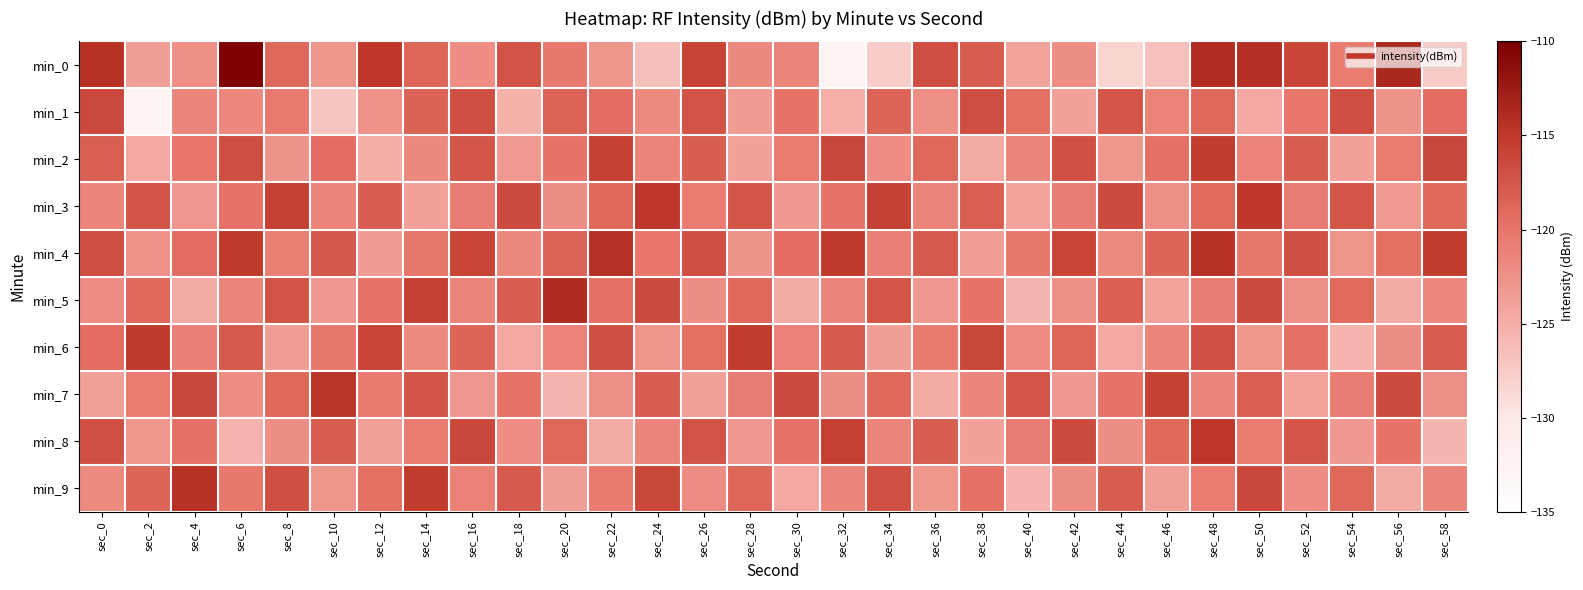

Reading left to right, what are all the values shown in this chart?

min_0: sec_0=-114.4	sec_2=-123.7	sec_4=-122.3	sec_6=-110.2	sec_8=-118.9	sec_10=-122.8	sec_12=-114.8	sec_14=-118.8	sec_16=-122.2	sec_18=-117.3	sec_20=-120.3	sec_22=-122.7	sec_24=-126.5	sec_26=-115.9	sec_28=-121.8	sec_30=-121.5	sec_32=-132.4	sec_34=-127.7	sec_36=-116.8	sec_38=-118.1	sec_40=-124.1	sec_42=-122.3	sec_44=-128.3	sec_46=-126.7	sec_48=-114.0	sec_50=-114.2	sec_52=-116.1	sec_54=-120.6	sec_56=-113.6	sec_58=-127.6
min_1: sec_0=-116.4	sec_2=-132.4	sec_4=-121.5	sec_6=-121.6	sec_8=-120.4	sec_10=-127.0	sec_12=-122.5	sec_14=-118.4	sec_16=-117.0	sec_18=-125.4	sec_20=-118.6	sec_22=-119.3	sec_24=-121.9	sec_26=-117.2	sec_28=-123.5	sec_30=-119.9	sec_32=-125.1	sec_34=-118.7	sec_36=-122.3	sec_38=-116.8	sec_40=-119.6	sec_42=-123.9	sec_44=-117.5	sec_46=-121.2	sec_48=-118.9	sec_50=-124.6	sec_52=-120.1	sec_54=-116.9	sec_56=-122.7	sec_58=-119.3
min_2: sec_0=-118.2	sec_2=-124.6	sec_4=-120.1	sec_6=-116.9	sec_8=-122.7	sec_10=-119.3	sec_12=-125.0	sec_14=-121.8	sec_16=-117.5	sec_18=-123.2	sec_20=-119.9	sec_22=-115.7	sec_24=-121.5	sec_26=-118.1	sec_28=-123.9	sec_30=-120.6	sec_32=-116.3	sec_34=-122.1	sec_36=-118.9	sec_38=-124.7	sec_40=-121.3	sec_42=-117.1	sec_44=-122.9	sec_46=-119.7	sec_48=-115.5	sec_50=-121.2	sec_52=-118.0	sec_54=-123.8	sec_56=-120.6	sec_58=-116.3
min_3: sec_0=-121.5	sec_2=-117.2	sec_4=-123.0	sec_6=-119.8	sec_8=-115.6	sec_10=-121.3	sec_12=-118.1	sec_14=-123.9	sec_16=-120.7	sec_18=-116.5	sec_20=-122.2	sec_22=-119.0	sec_24=-114.8	sec_26=-120.6	sec_28=-117.3	sec_30=-123.1	sec_32=-119.9	sec_34=-115.7	sec_36=-121.5	sec_38=-118.2	sec_40=-124.0	sec_42=-120.8	sec_44=-116.6	sec_46=-122.3	sec_48=-119.1	sec_50=-114.9	sec_52=-120.7	sec_54=-117.5	sec_56=-123.2	sec_58=-119.0
min_4: sec_0=-116.8	sec_2=-122.6	sec_4=-119.3	sec_6=-115.1	sec_8=-120.9	sec_10=-117.7	sec_12=-123.5	sec_14=-120.2	sec_16=-116.0	sec_18=-121.8	sec_20=-118.6	sec_22=-114.3	sec_24=-120.1	sec_26=-116.9	sec_28=-122.7	sec_30=-119.5	sec_32=-115.2	sec_34=-121.0	sec_36=-117.8	sec_38=-123.6	sec_40=-120.3	sec_42=-116.1	sec_44=-121.9	sec_46=-118.7	sec_48=-114.5	sec_50=-120.2	sec_52=-117.0	sec_54=-122.8	sec_56=-119.6	sec_58=-115.3
min_5: sec_0=-122.1	sec_2=-118.9	sec_4=-124.7	sec_6=-121.5	sec_8=-117.2	sec_10=-123.0	sec_12=-119.8	sec_14=-115.6	sec_16=-121.3	sec_18=-118.1	sec_20=-113.9	sec_22=-119.7	sec_24=-116.5	sec_26=-122.2	sec_28=-119.0	sec_30=-124.8	sec_32=-121.6	sec_34=-117.3	sec_36=-123.1	sec_38=-119.9	sec_40=-125.7	sec_42=-122.5	sec_44=-118.2	sec_46=-124.0	sec_48=-120.8	sec_50=-116.6	sec_52=-122.3	sec_54=-119.1	sec_56=-124.9	sec_58=-121.7
min_6: sec_0=-119.5	sec_2=-115.2	sec_4=-121.0	sec_6=-117.8	sec_8=-123.6	sec_10=-120.3	sec_12=-116.1	sec_14=-121.9	sec_16=-118.7	sec_18=-124.5	sec_20=-121.2	sec_22=-117.0	sec_24=-122.8	sec_26=-119.6	sec_28=-115.3	sec_30=-121.1	sec_32=-117.9	sec_34=-123.7	sec_36=-120.5	sec_38=-116.2	sec_40=-122.0	sec_42=-118.8	sec_44=-124.6	sec_46=-121.3	sec_48=-117.1	sec_50=-122.9	sec_52=-119.7	sec_54=-125.5	sec_56=-122.2	sec_58=-118.0
min_7: sec_0=-123.8	sec_2=-120.6	sec_4=-116.3	sec_6=-122.1	sec_8=-118.9	sec_10=-114.7	sec_12=-120.5	sec_14=-117.2	sec_16=-123.0	sec_18=-119.8	sec_20=-125.6	sec_22=-122.3	sec_24=-118.1	sec_26=-123.9	sec_28=-120.7	sec_30=-116.5	sec_32=-122.2	sec_34=-119.0	sec_36=-124.8	sec_38=-121.6	sec_40=-117.3	sec_42=-123.1	sec_44=-119.9	sec_46=-115.7	sec_48=-121.5	sec_50=-118.2	sec_52=-124.0	sec_54=-120.8	sec_56=-116.6	sec_58=-122.3
min_8: sec_0=-117.1	sec_2=-122.9	sec_4=-119.7	sec_6=-125.5	sec_8=-122.2	sec_10=-118.0	sec_12=-123.8	sec_14=-120.6	sec_16=-116.3	sec_18=-122.1	sec_20=-118.9	sec_22=-124.7	sec_24=-121.5	sec_26=-117.2	sec_28=-123.0	sec_30=-119.8	sec_32=-115.6	sec_34=-121.3	sec_36=-118.1	sec_38=-123.9	sec_40=-120.7	sec_42=-116.5	sec_44=-122.2	sec_46=-119.0	sec_48=-114.8	sec_50=-120.6	sec_52=-117.3	sec_54=-123.1	sec_56=-119.9	sec_58=-125.7
min_9: sec_0=-121.9	sec_2=-118.7	sec_4=-114.5	sec_6=-120.2	sec_8=-117.0	sec_10=-122.8	sec_12=-119.6	sec_14=-115.3	sec_16=-121.1	sec_18=-117.9	sec_20=-123.7	sec_22=-120.5	sec_24=-116.2	sec_26=-122.0	sec_28=-118.8	sec_30=-124.6	sec_32=-121.3	sec_34=-117.1	sec_36=-122.9	sec_38=-119.7	sec_40=-125.5	sec_42=-122.2	sec_44=-118.0	sec_46=-123.8	sec_48=-120.6	sec_50=-116.3	sec_52=-122.1	sec_54=-118.9	sec_56=-124.7	sec_58=-121.5